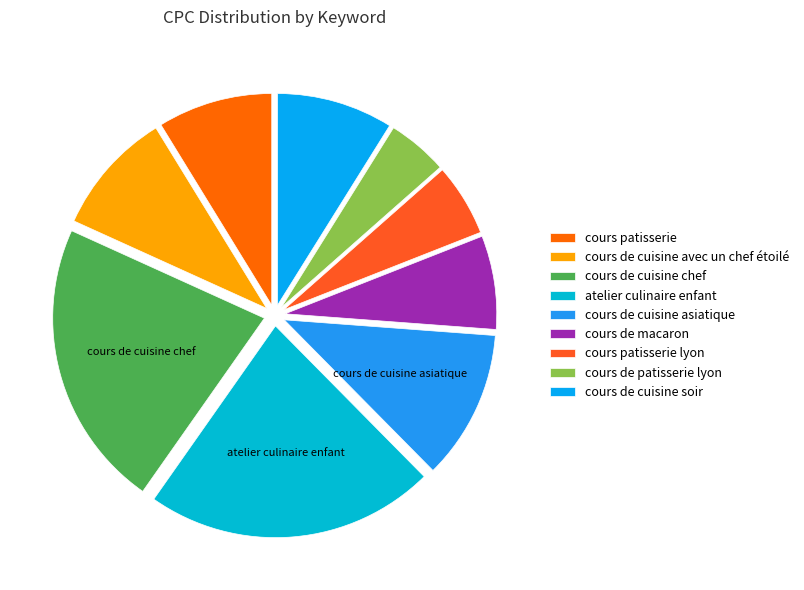

How many segments does this pie chart have?

9